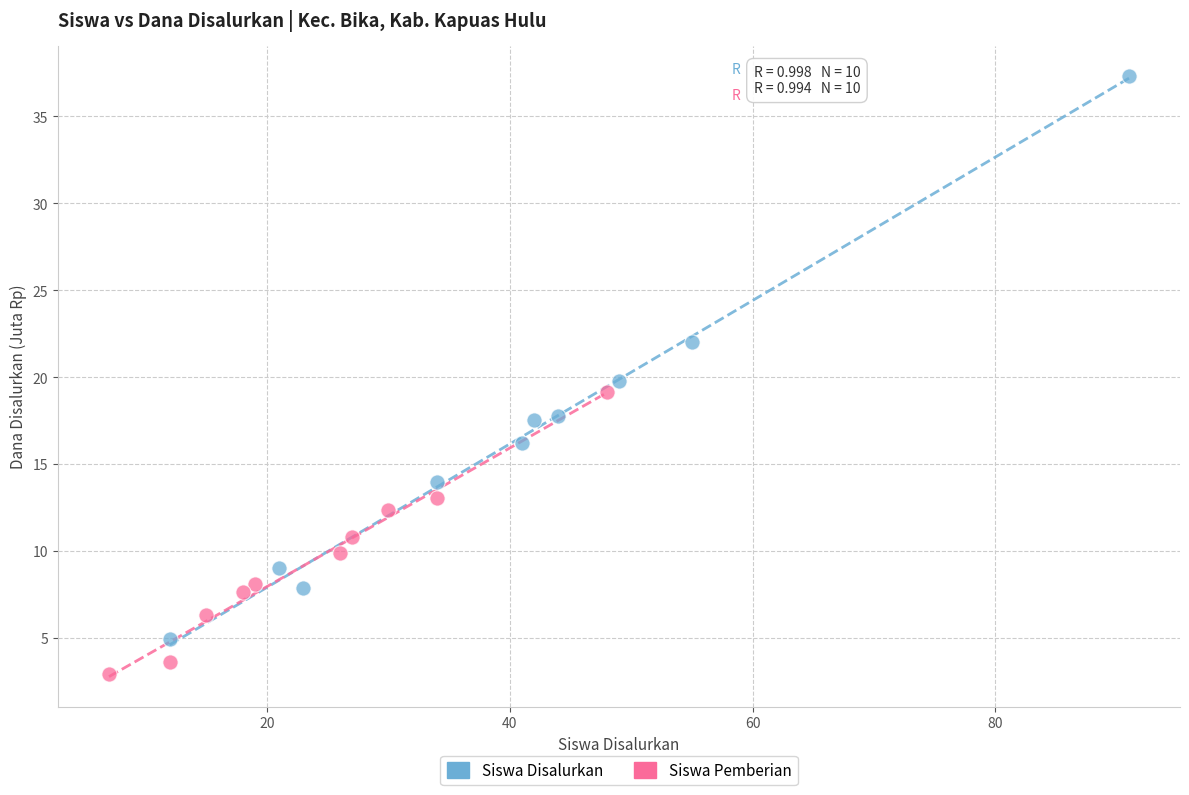

Which series has the widest spread of Y values?

Siswa Disalurkan